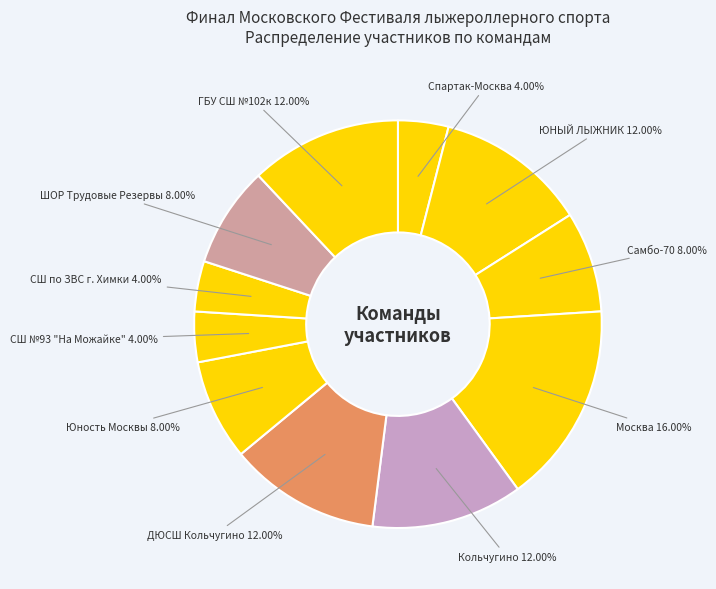

To the nearest percent, what is the combined percentage of Москва and Юность Москвы?

24%